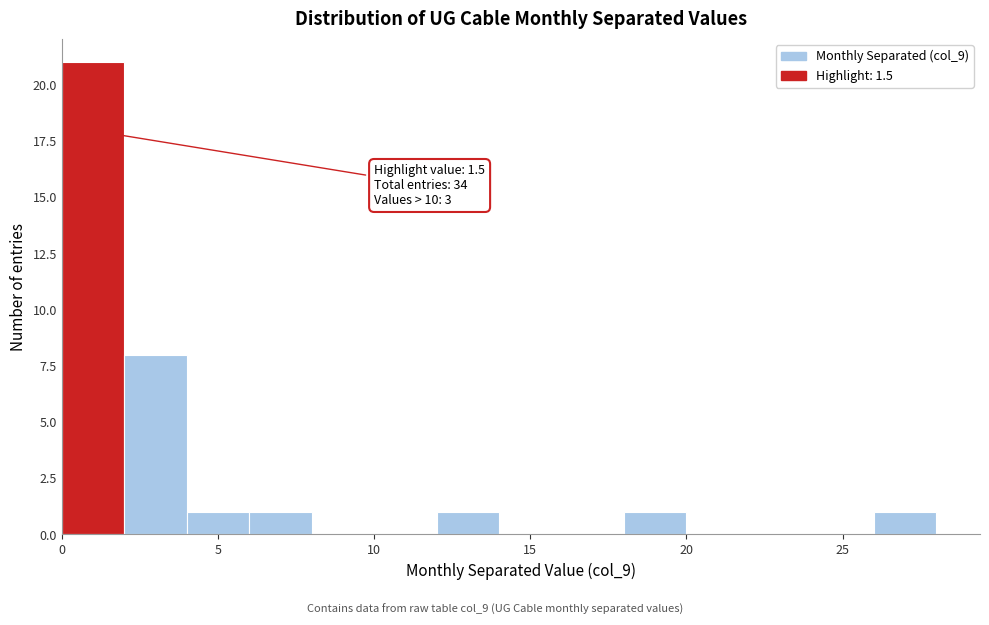

Which range on the x-axis has the tallest bar?

0 to 2